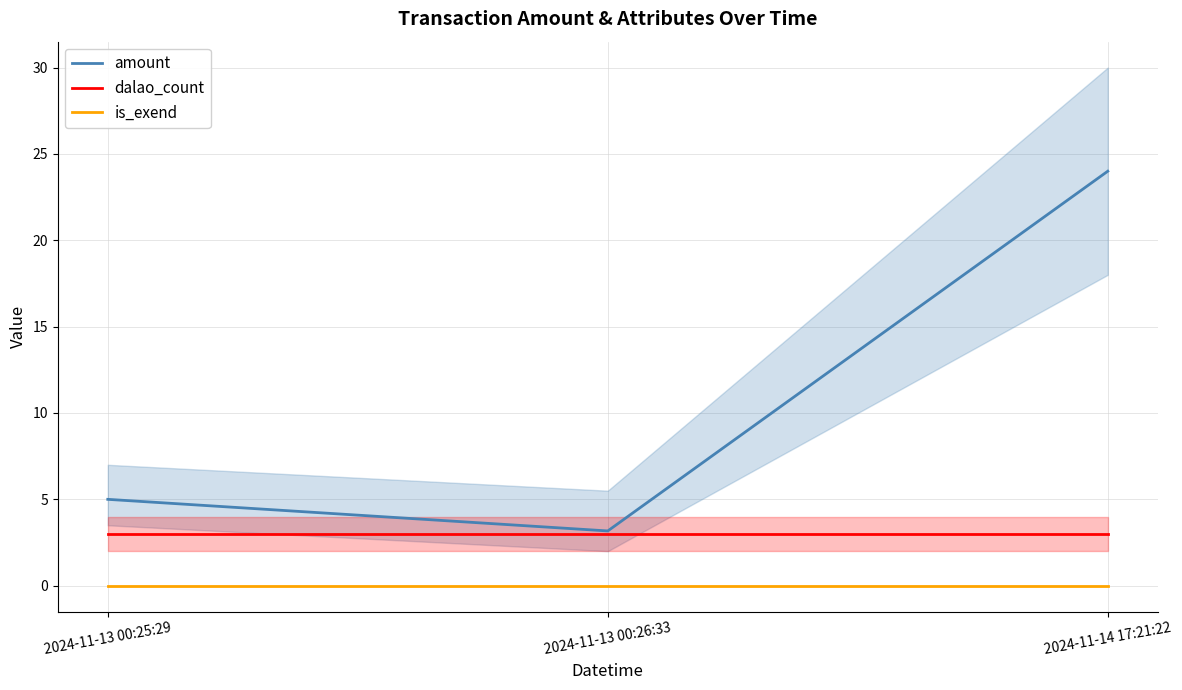

Reading left to right, extract all data points from this chart.

amount: 5.0	3.2	24.0
dalao_count: 3.0	3.0	3.0
is_exend: 0.0	0.0	0.0